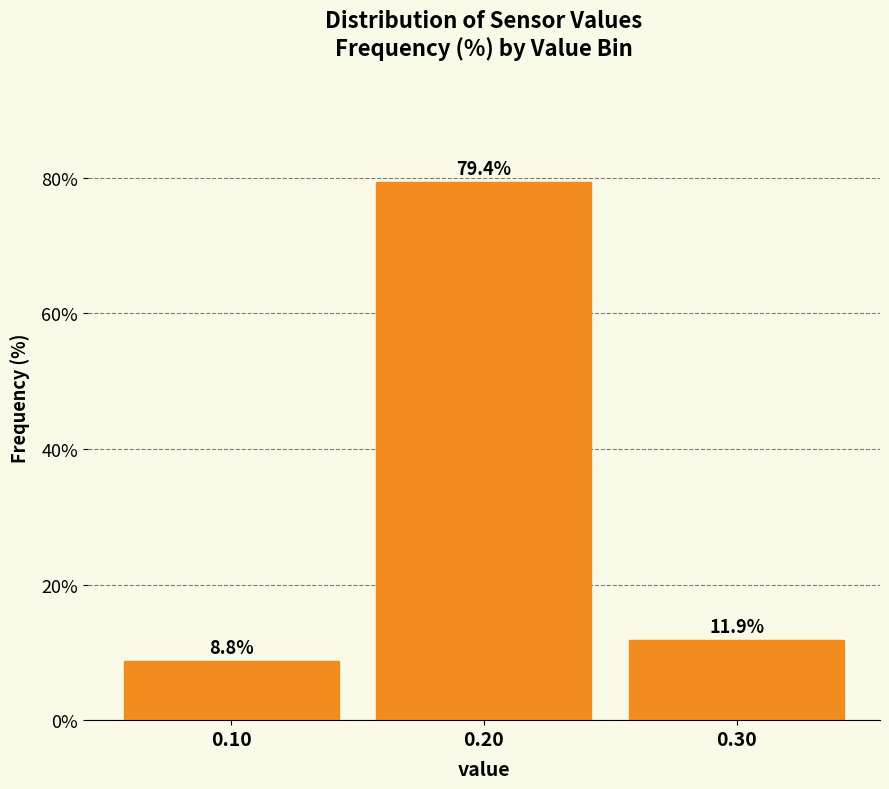

Reading left to right, list all the values displayed in this chart.

0.10=8.8	0.20=79.4	0.30=11.9